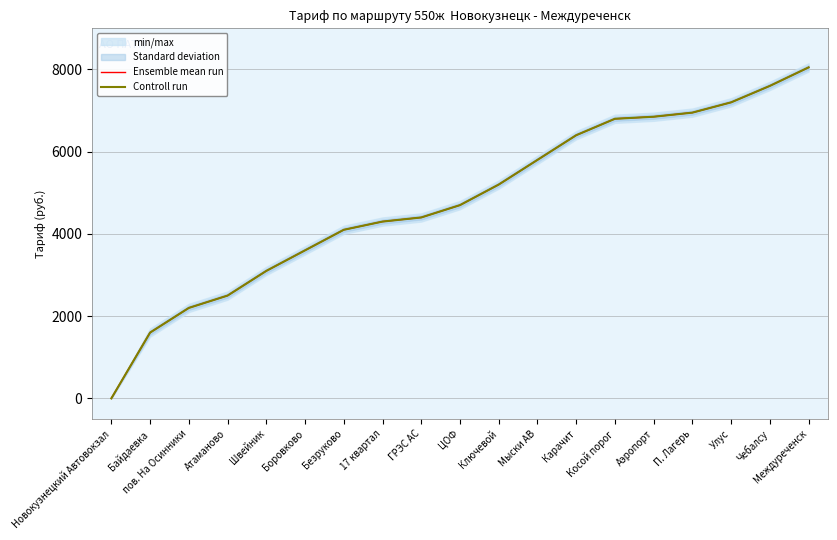

What is the label of the 18th point from the right?

Байдаевка